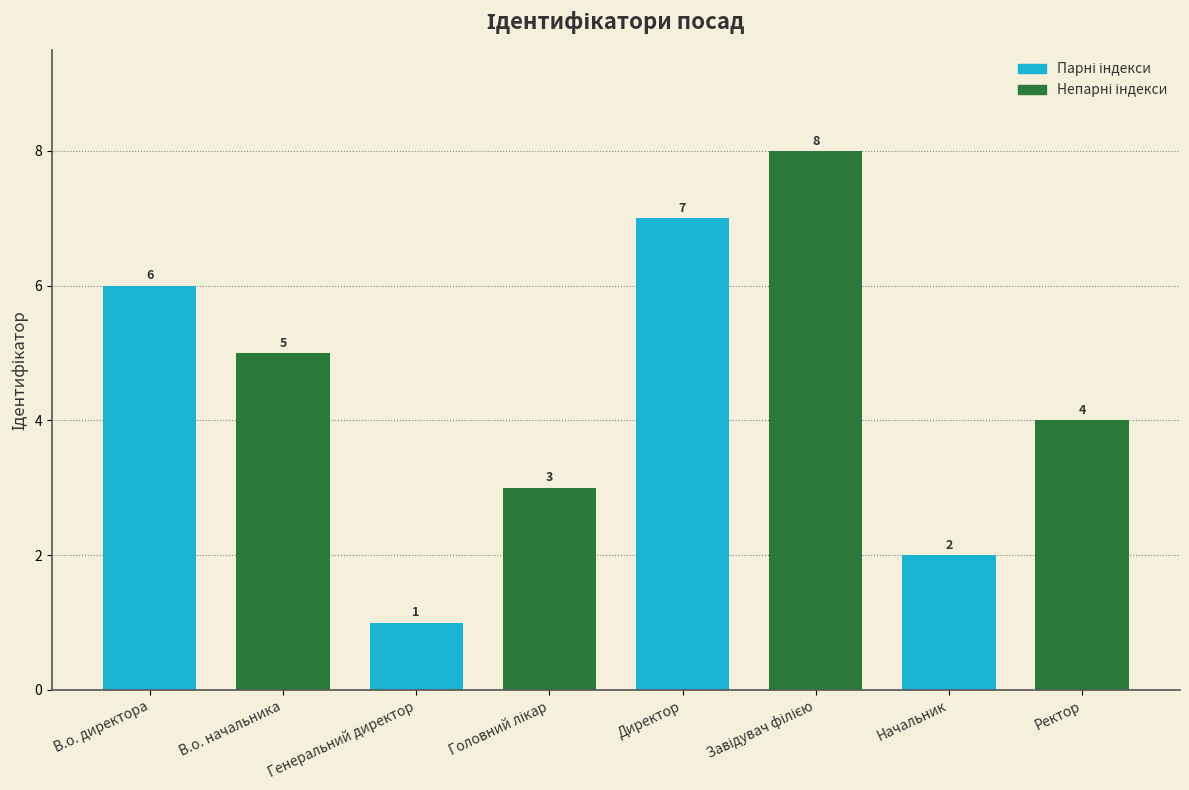

Reading left to right, what are all the values shown in this chart?

6	5	1	3	7	8	2	4